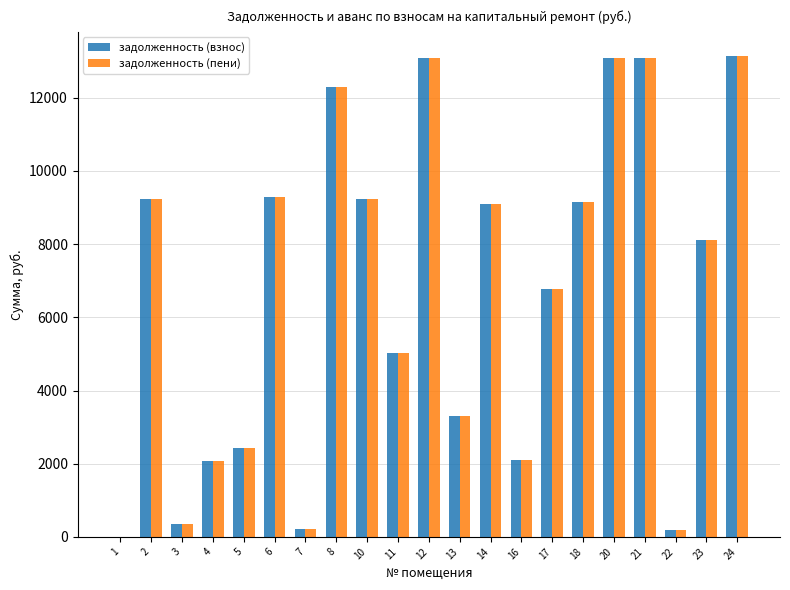

What is the average value of the задолженность (пени) series?

6729.3